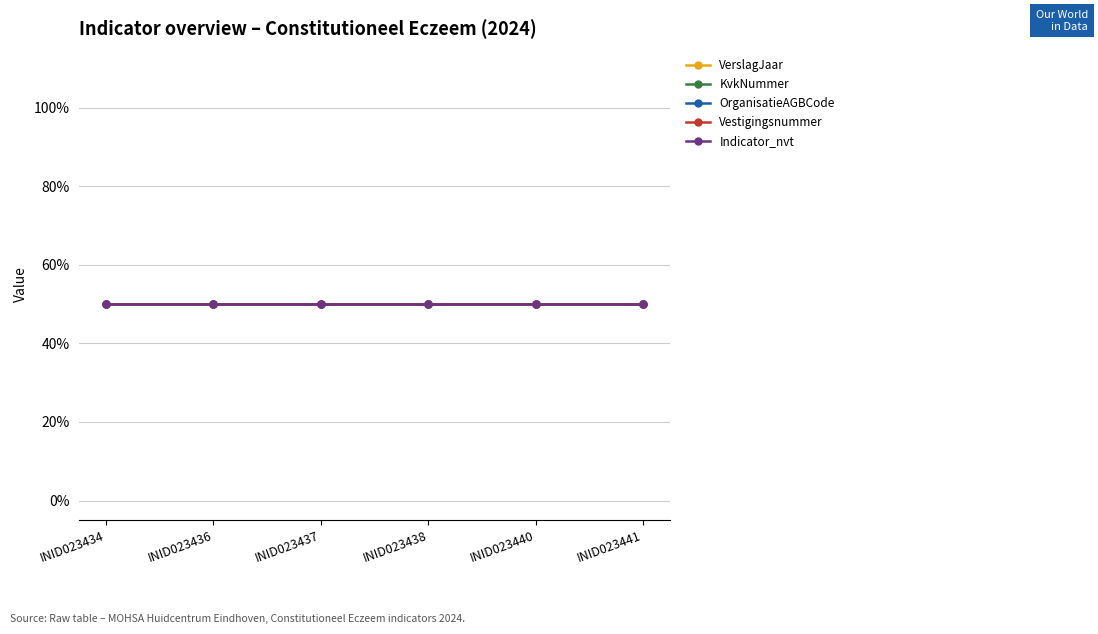

What is the greatest value displayed?

40068242